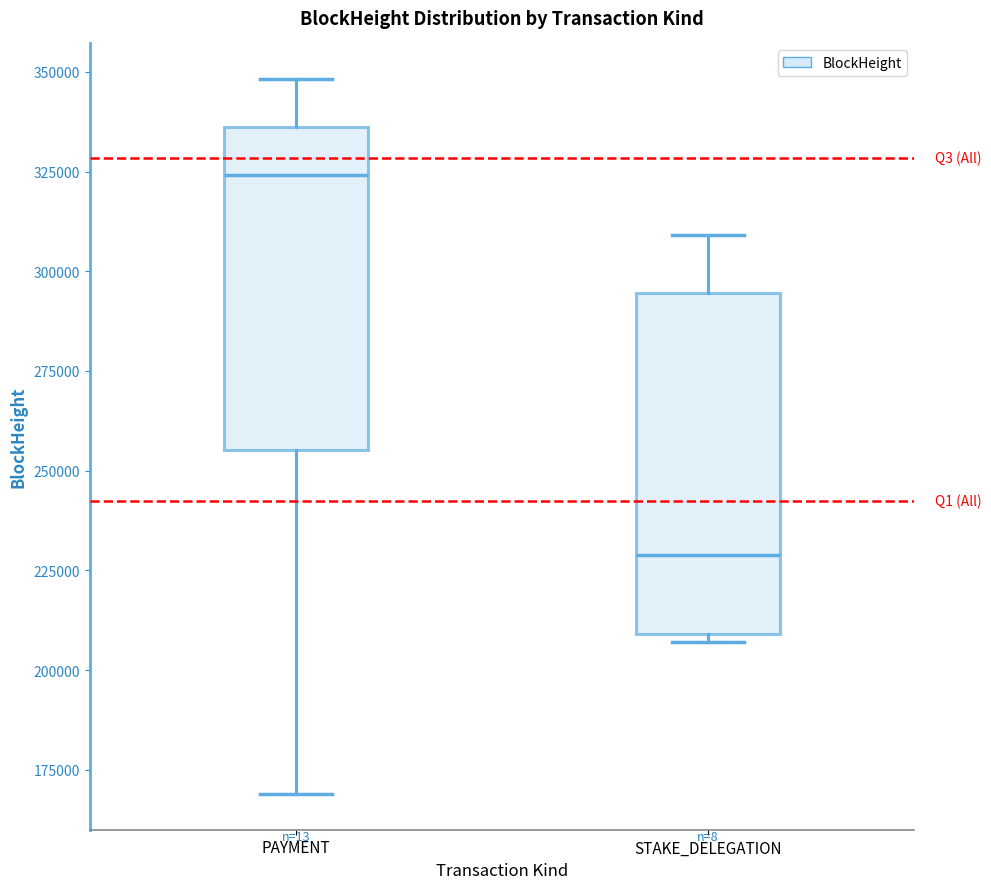

Which box has the highest median line?

PAYMENT